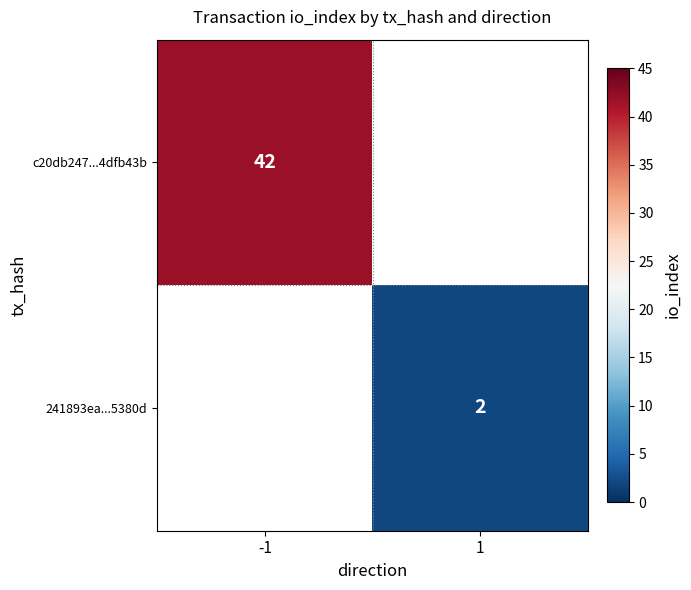

At how many categories does at least one series exceed 16?

1